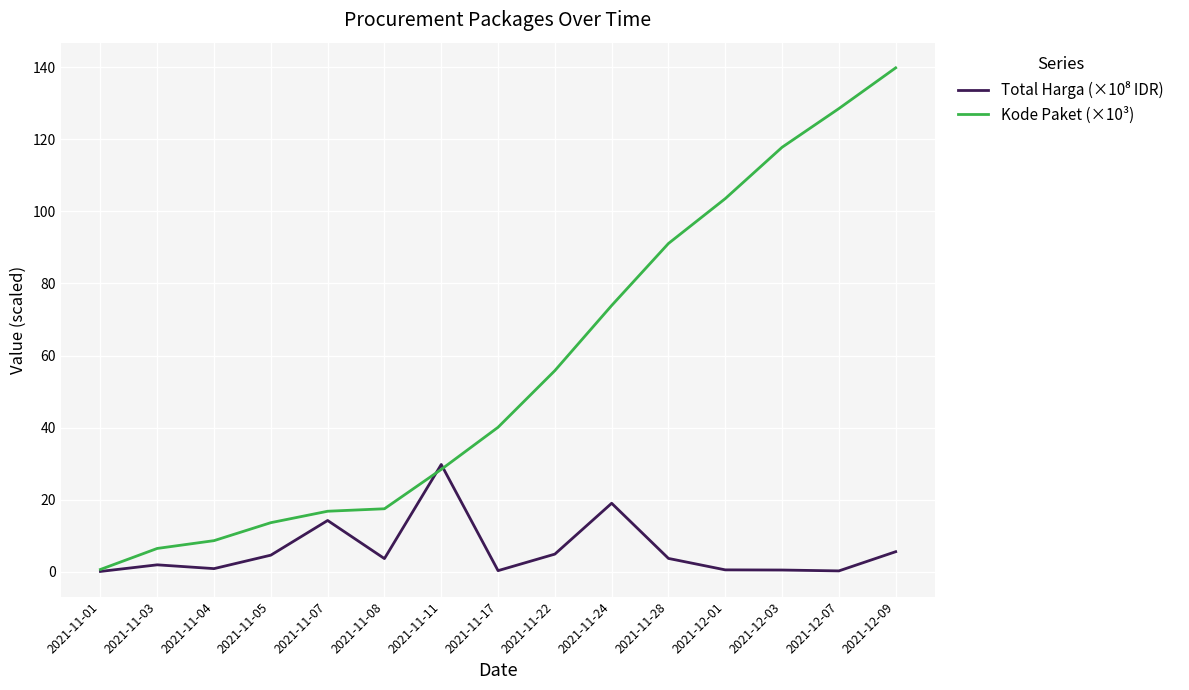

The Kode Paket (×10³) series shows 139.8 at 2021-12-09. True or false?

True